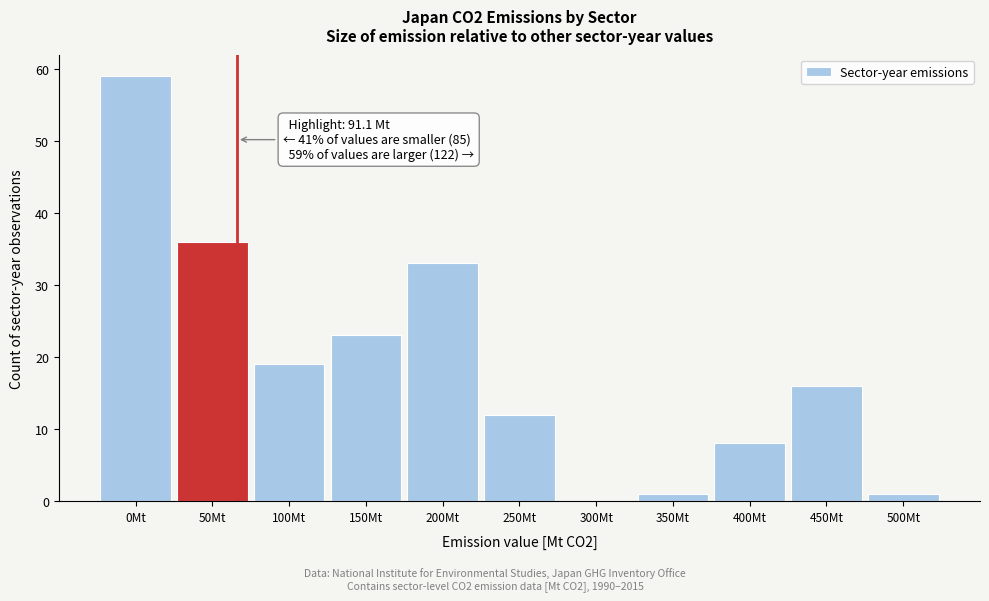

Reading left to right, extract all data points from this chart.

0Mt=59	50Mt=36	100Mt=19	150Mt=23	200Mt=33	250Mt=12	300Mt=0	350Mt=1	400Mt=8	450Mt=16	500Mt=1